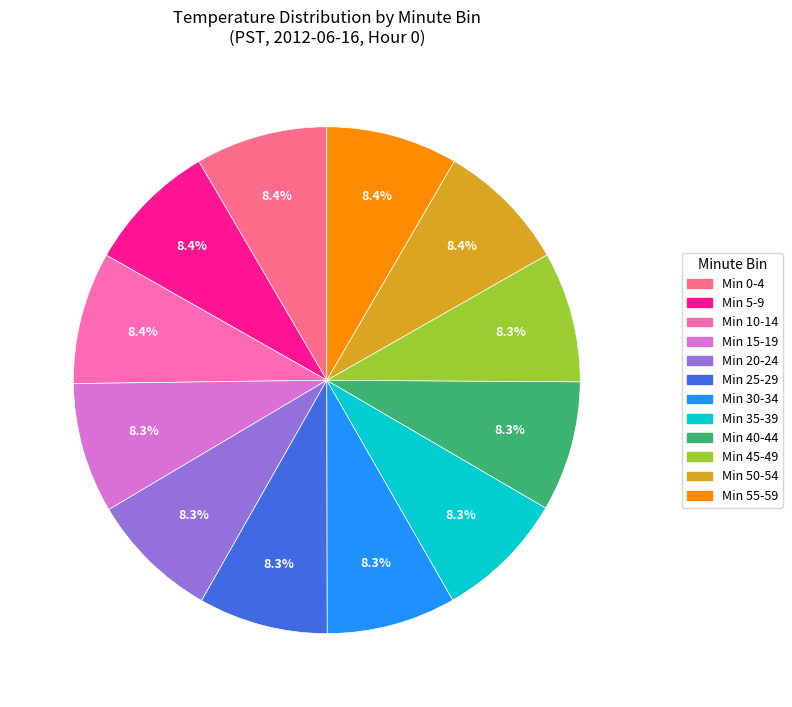

Is Min 0-4 the majority of the pie?

No